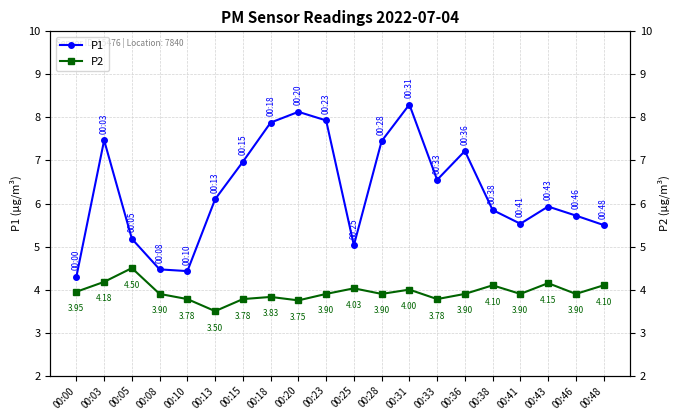

At 00:43, list the series in order from largest to smallest.

P1, P2